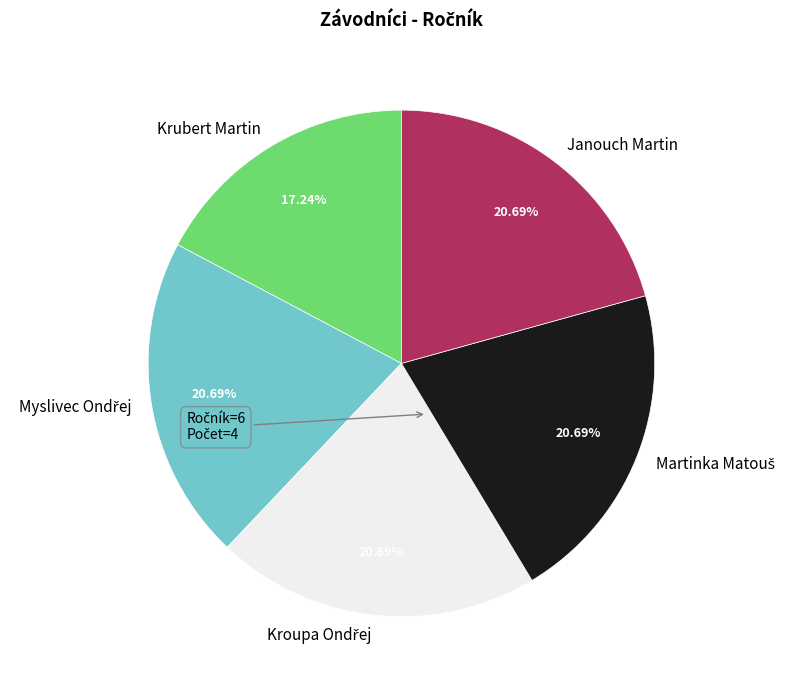

Does any single category account for the majority?

No